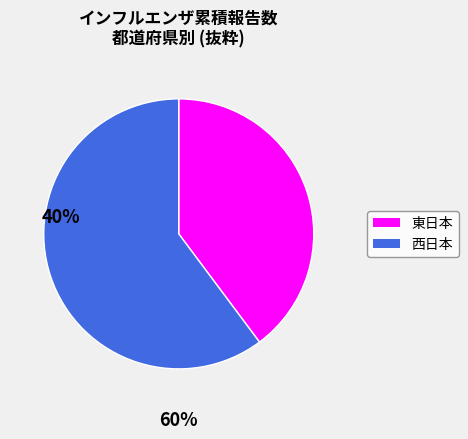

Does any single category account for the majority?

Yes